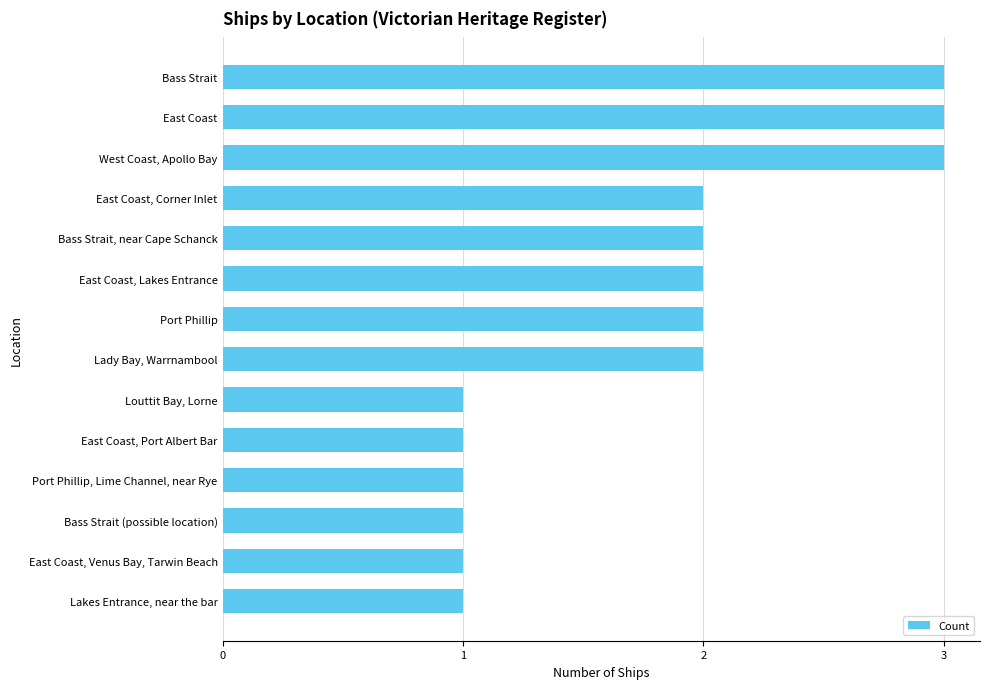

What value does the data have at East Coast?

3